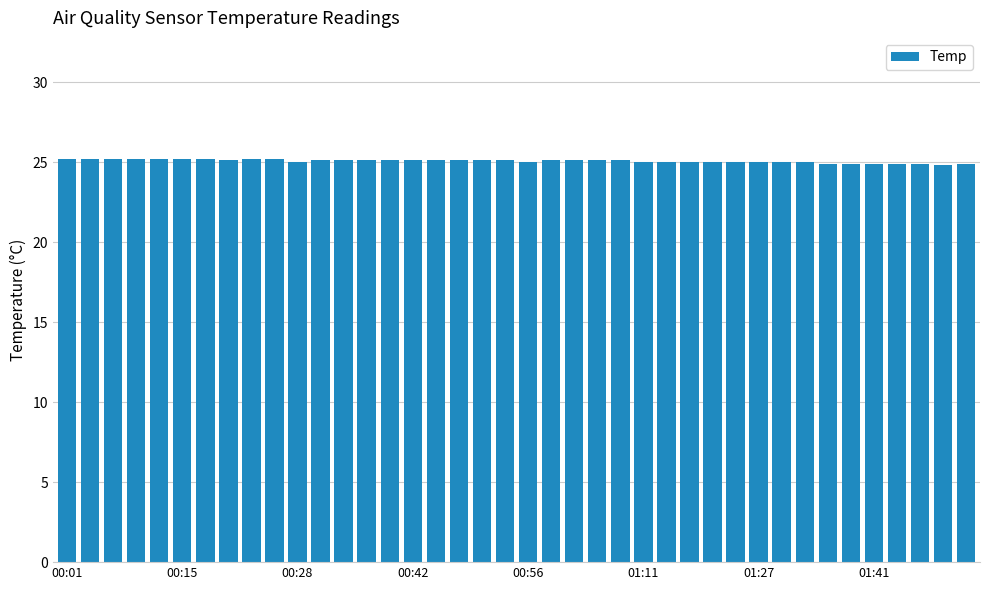

What is the value of the 38th bar from the left?

24.9